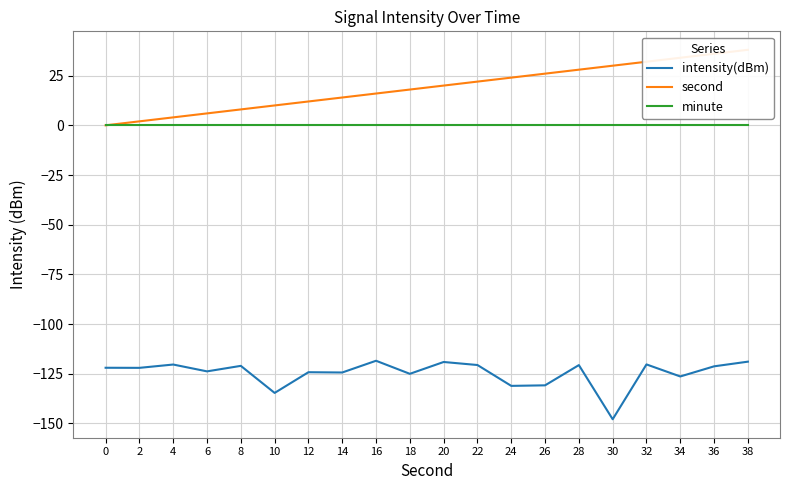

Reading left to right, transcribe all the data shown in this chart.

intensity(dBm): 0=-122.0	2=-122.0	4=-120.4	6=-123.8	8=-121.0	10=-134.7	12=-124.2	14=-124.4	16=-118.5	18=-125.0	20=-119.1	22=-120.6	24=-131.1	26=-130.8	28=-120.7	30=-147.9	32=-120.3	34=-126.4	36=-121.3	38=-118.9
second: 0=0.0	2=2.0	4=4.0	6=6.0	8=8.0	10=10.0	12=12.0	14=14.0	16=16.0	18=18.0	20=20.0	22=22.0	24=24.0	26=26.0	28=28.0	30=30.0	32=32.0	34=34.0	36=36.0	38=38.0
minute: 0=0.0	2=0.0	4=0.0	6=0.0	8=0.0	10=0.0	12=0.0	14=0.0	16=0.0	18=0.0	20=0.0	22=0.0	24=0.0	26=0.0	28=0.0	30=0.0	32=0.0	34=0.0	36=0.0	38=0.0